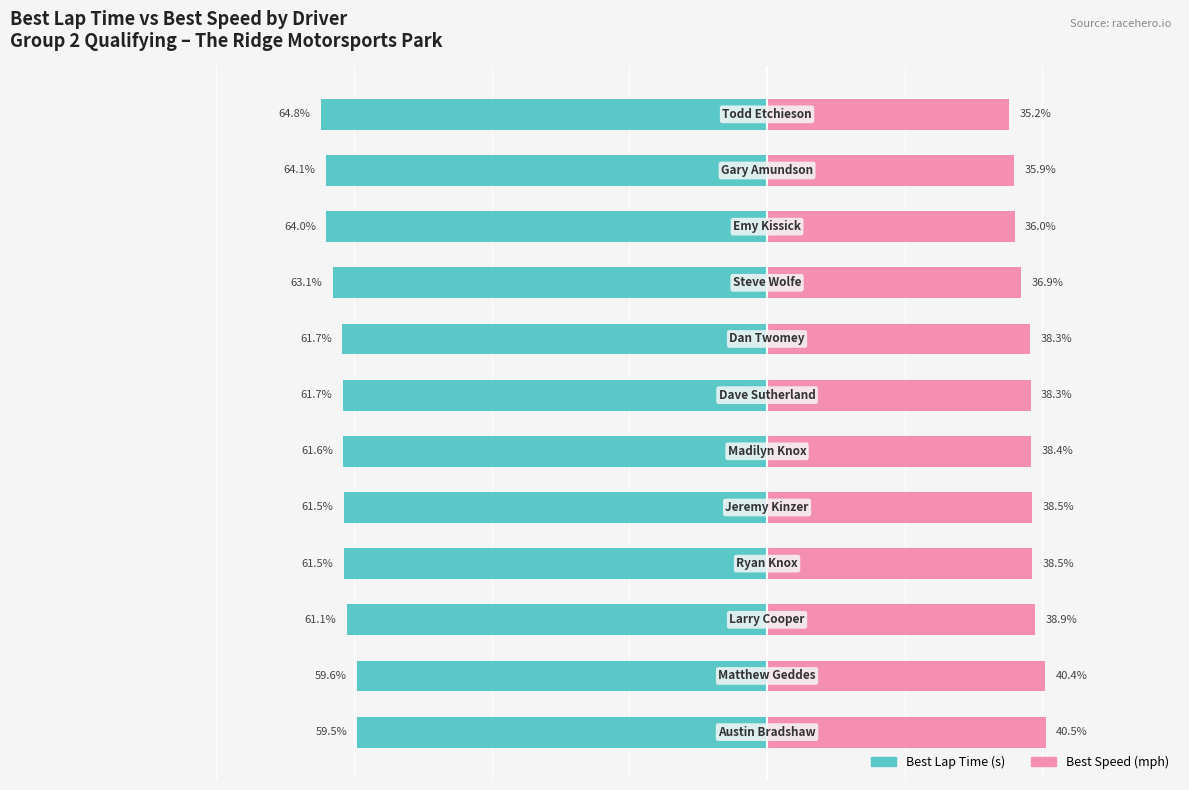

Is it true that Best Lap Time (s) equals -39.7 at 0?

False